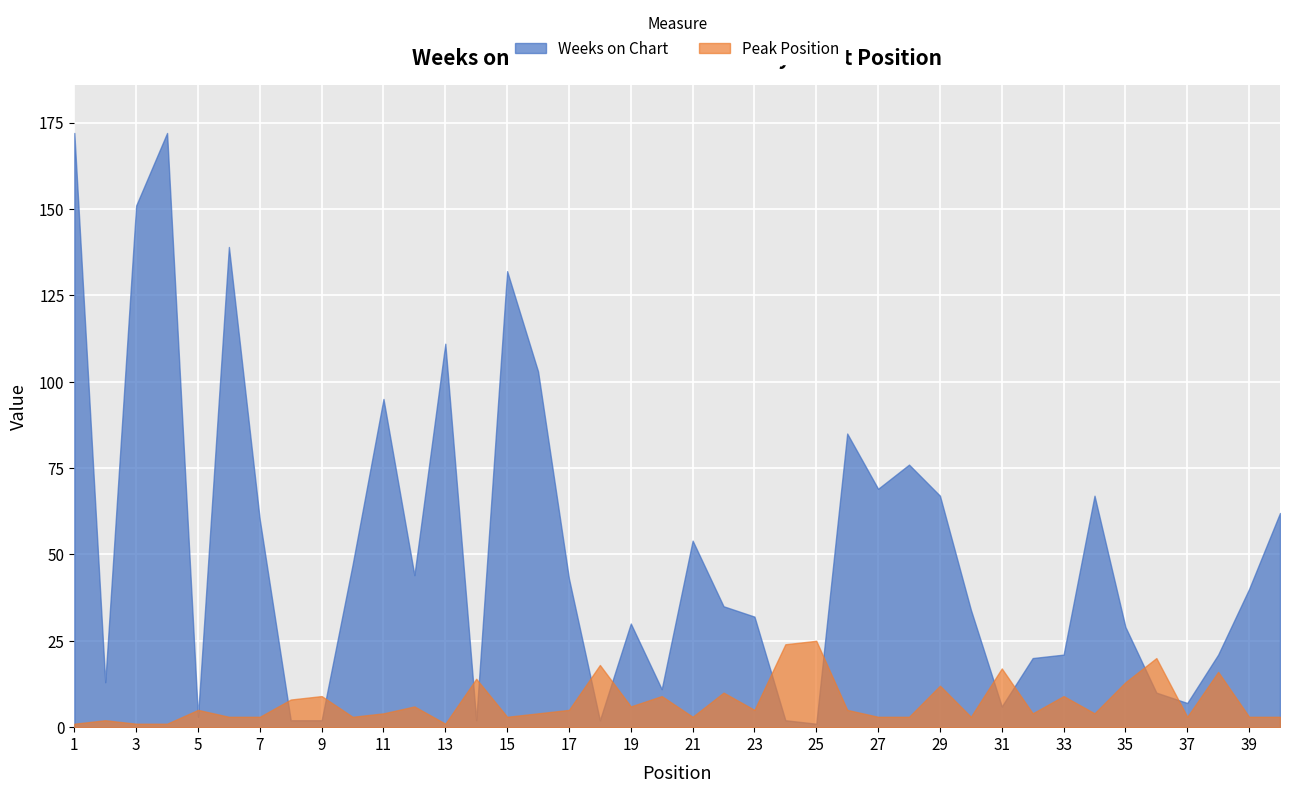

How many times do Weeks on Chart and Peak Position cross each other?

14